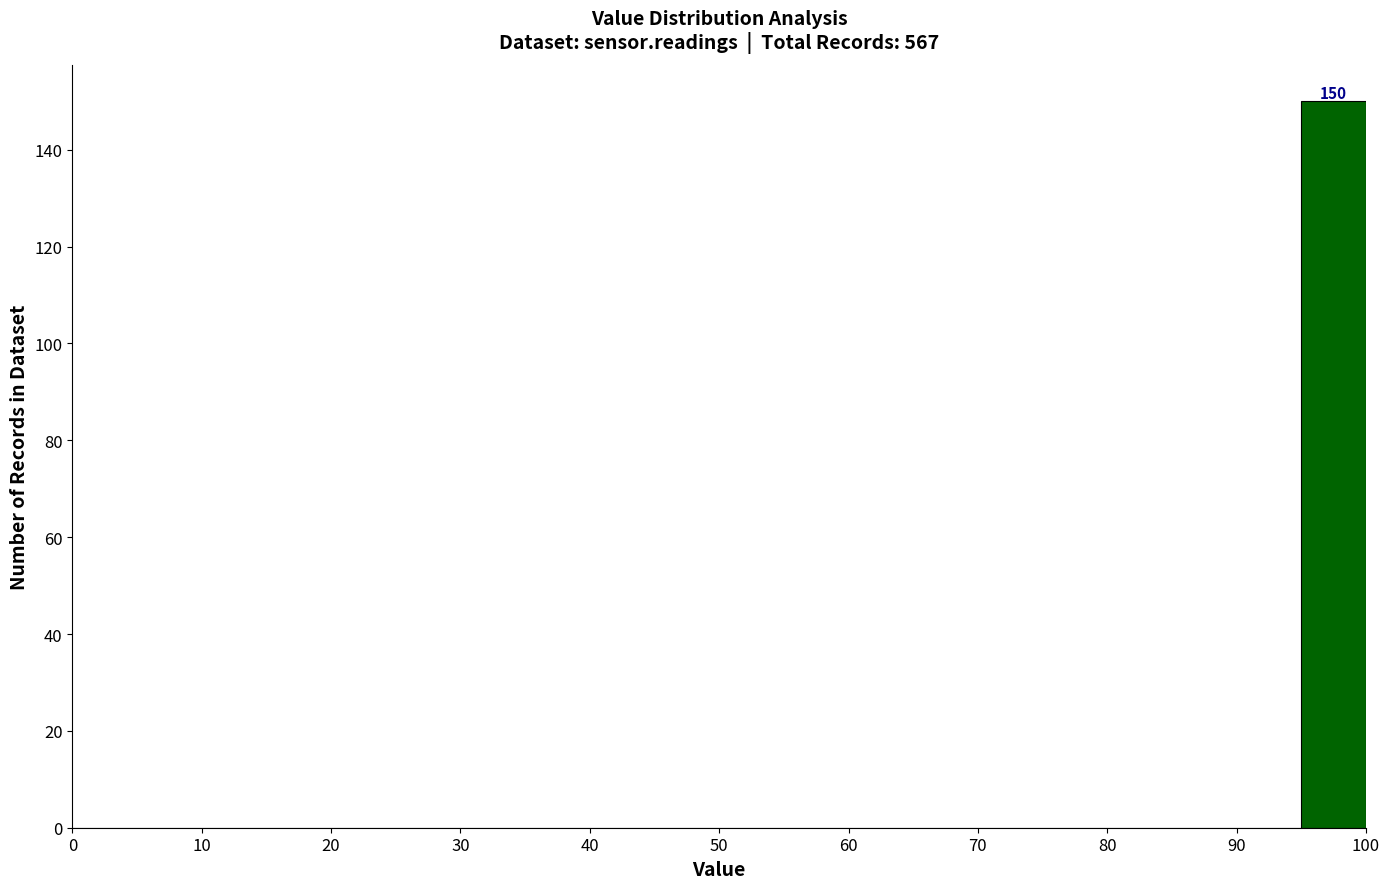

Which range on the x-axis has the tallest bar?

95 to 100